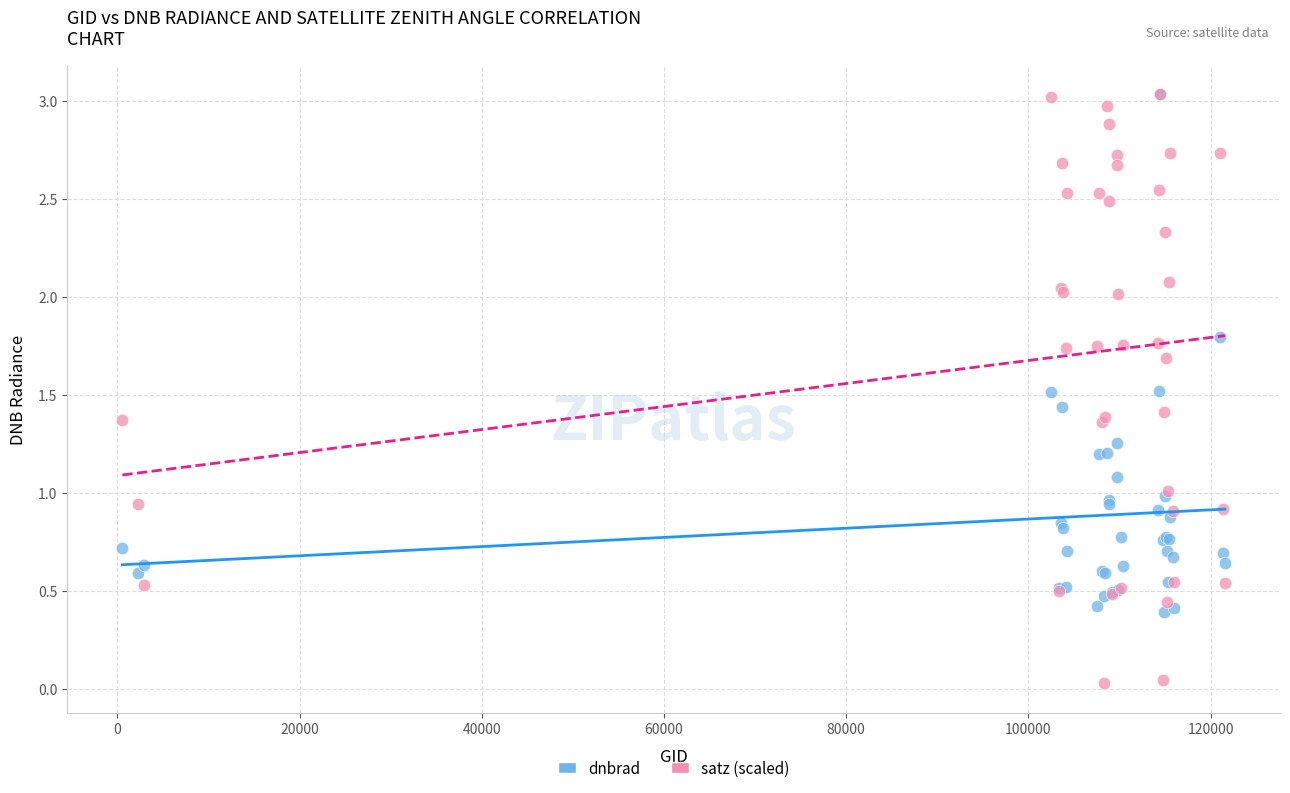

What are all the series names shown in the legend?

dnbrad, satz (scaled)